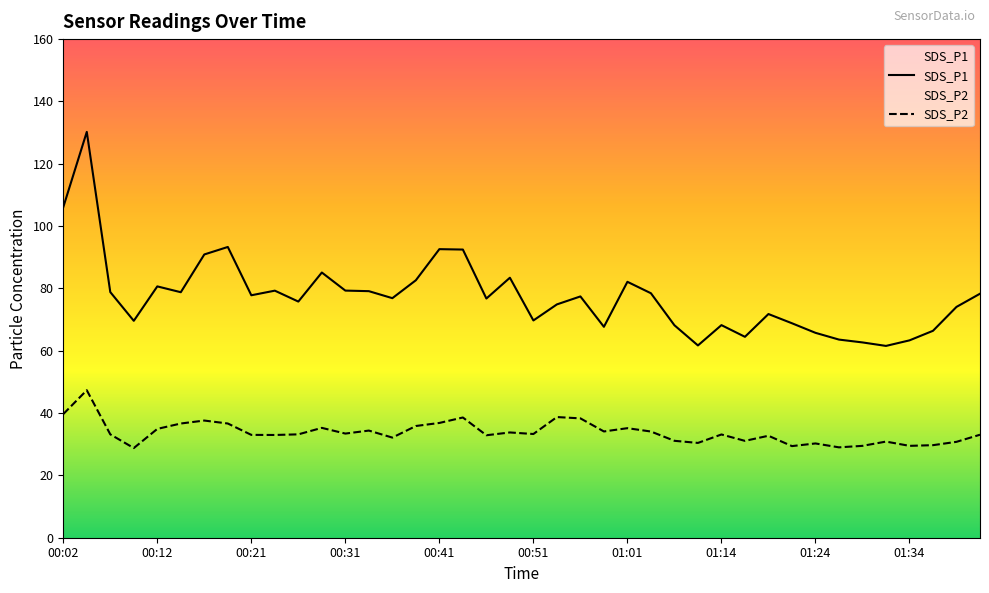

At which label does SDS_P2 first exceed 33?

00:02